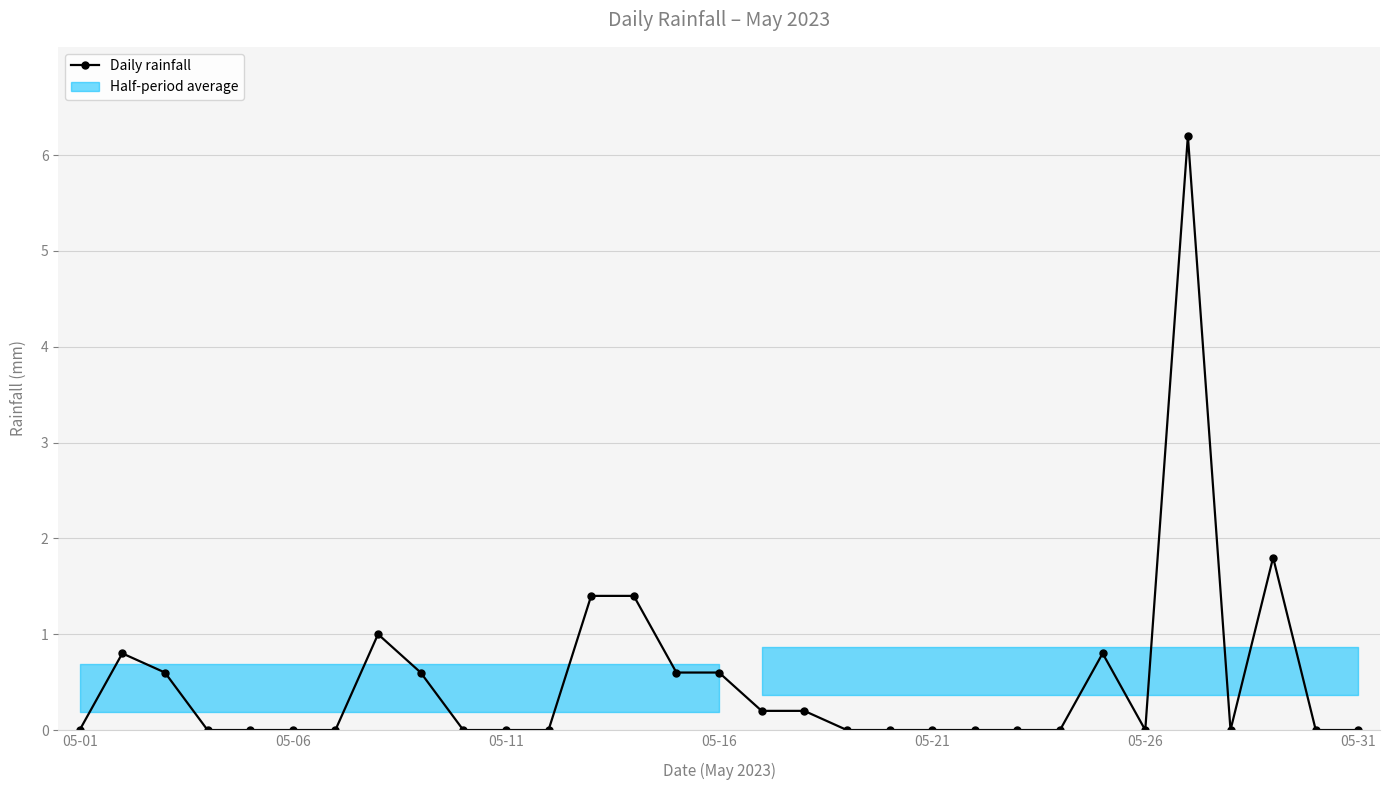

The value at 05-21 is 3.8. True or false?

False